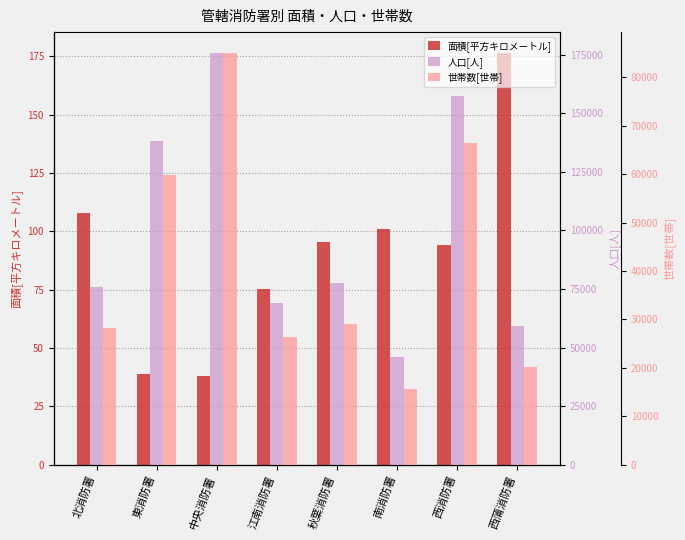

List the series in order of their peak value, highest first.

人口[人], 世帯数[世帯], 面積[平方キロメートル]